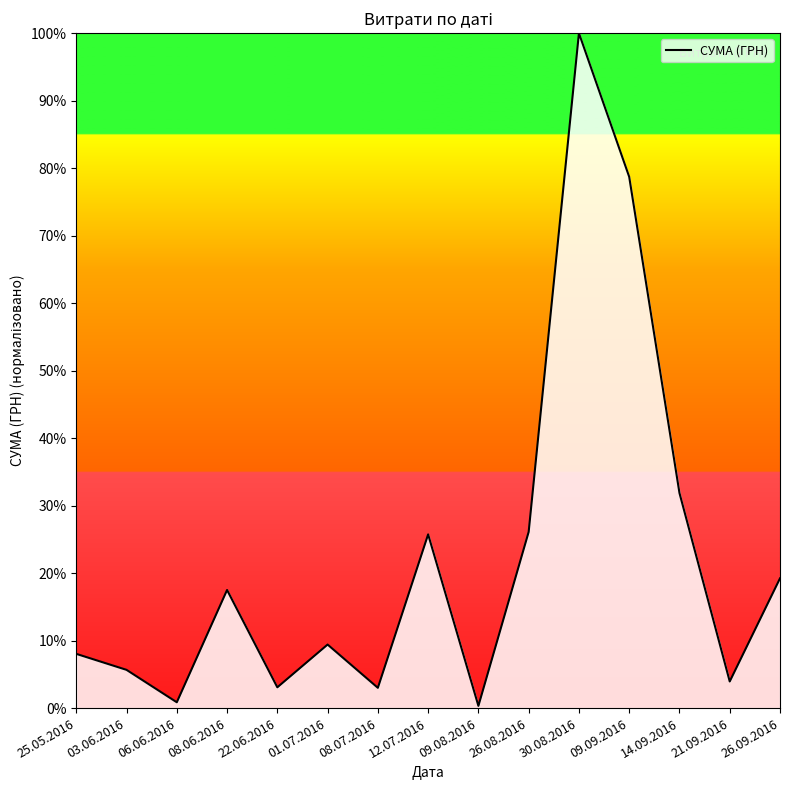

What is the change in value from 03.06.2016 to 22.06.2016?

-2.6